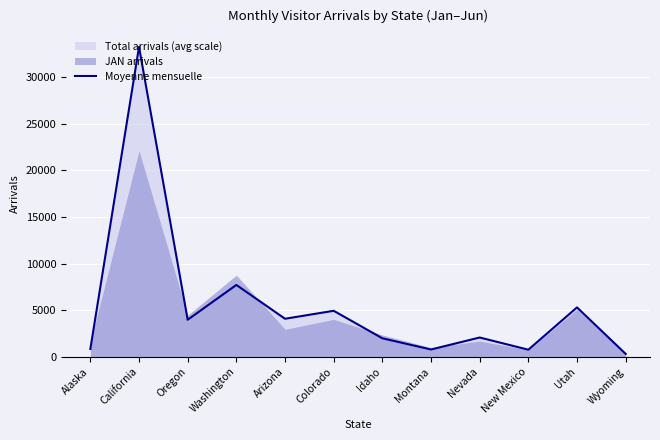

The chart shows a value of 3972.8 at Oregon. True or false?

True